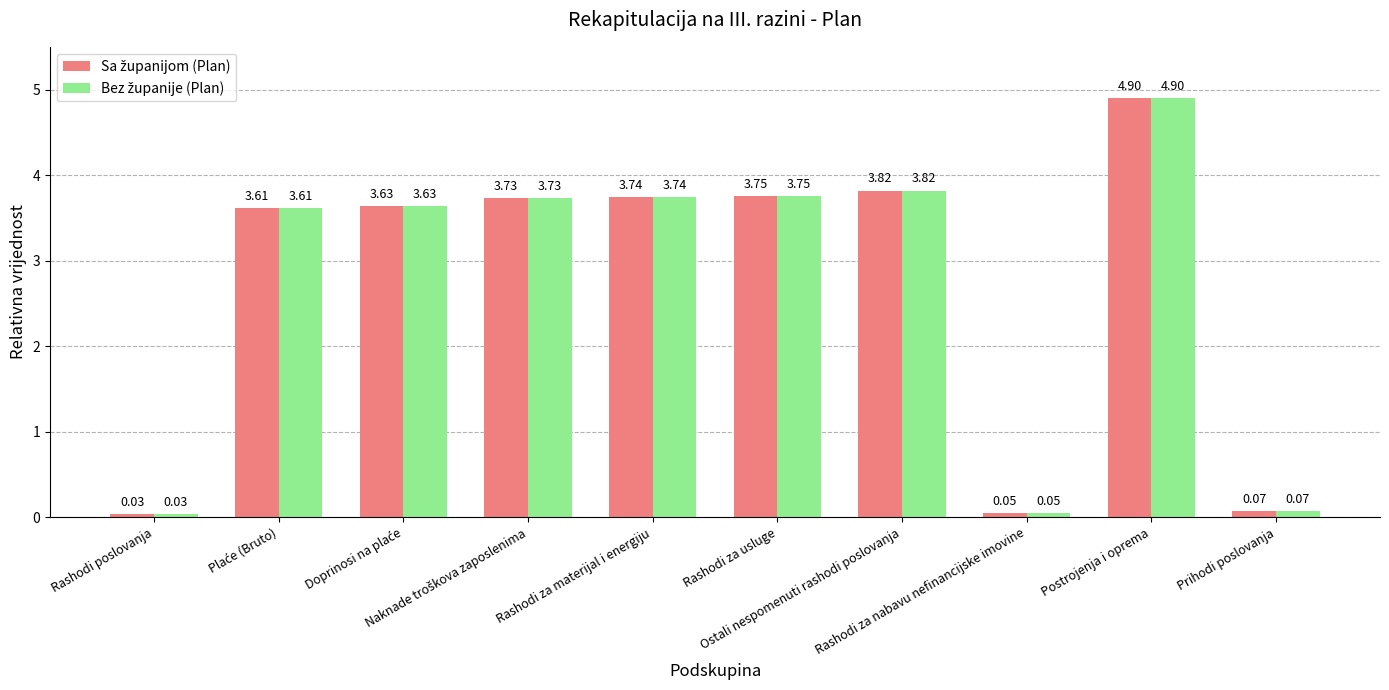

What is the greatest value displayed?

4.9